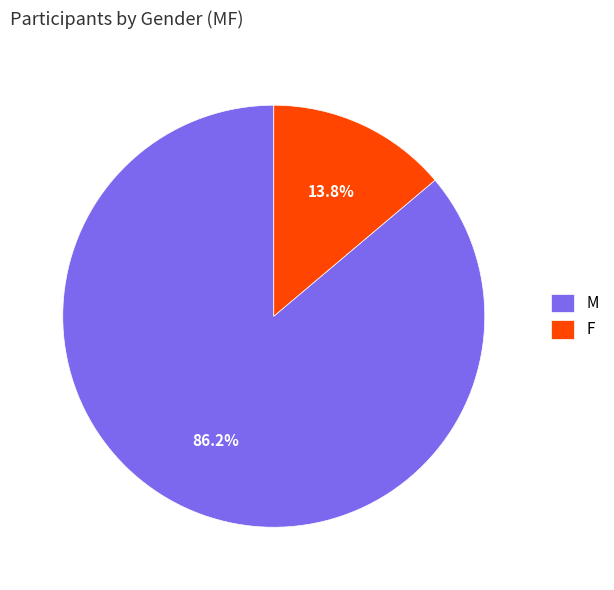

Which slice is the smallest?

F